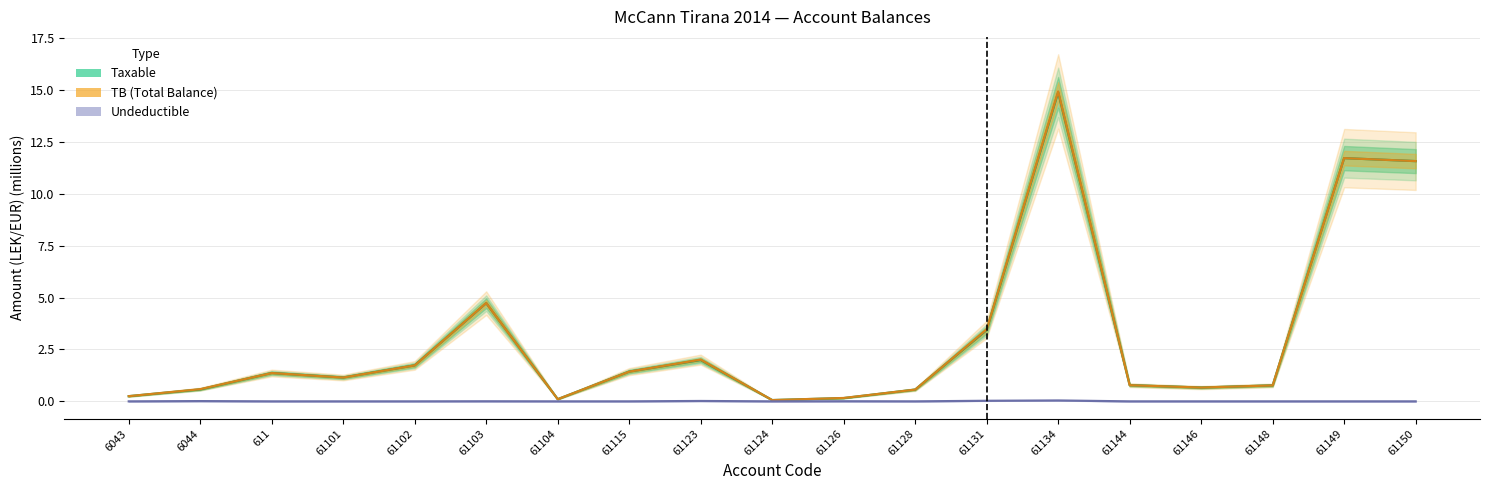

What is the maximum value for Taxable?

14.9